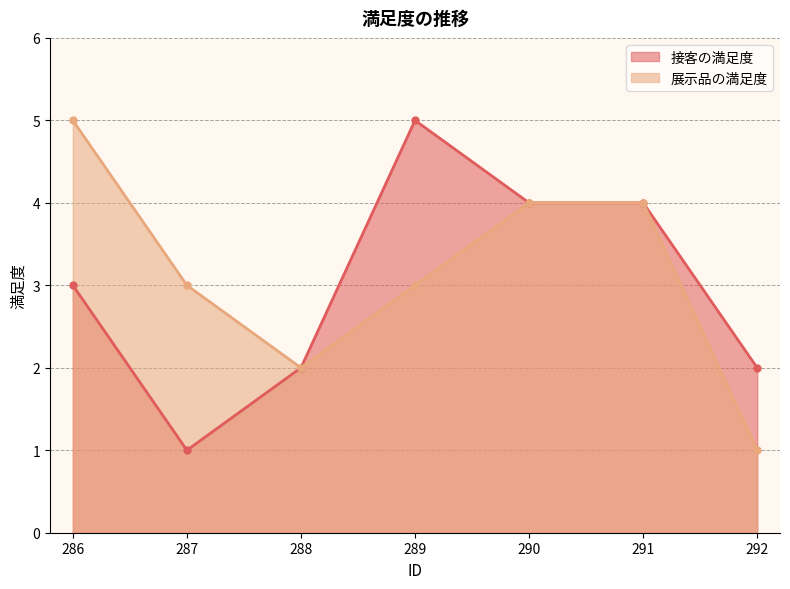

Reading left to right, list all the values displayed in this chart.

接客の満足度: 286=3	287=1	288=2	289=5	290=4	291=4	292=2
展示品の満足度: 286=5	287=3	288=2	289=3	290=4	291=4	292=1